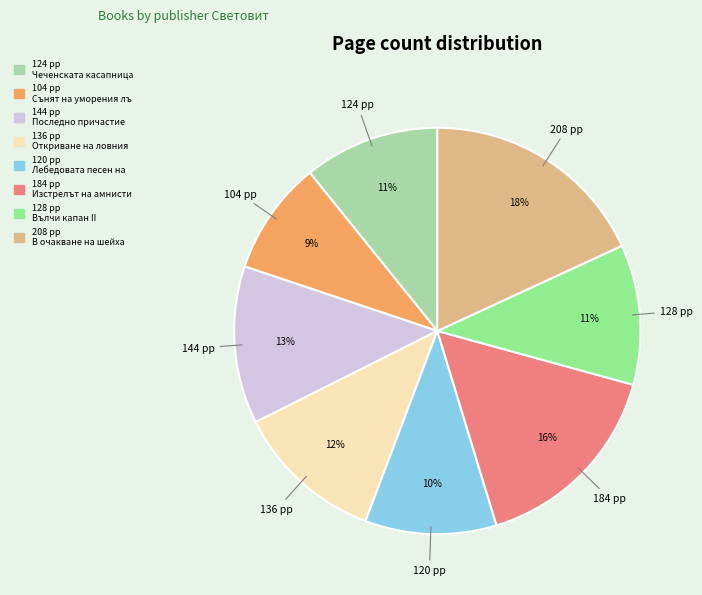

What is the smallest slice in the pie chart?

104 pp